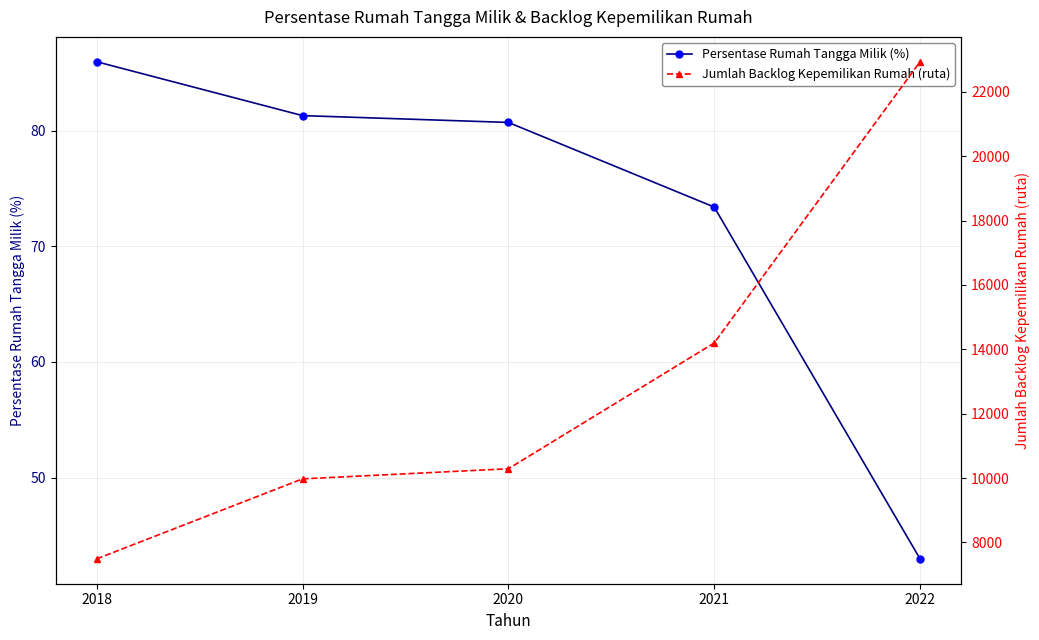

How many data points in Persentase Rumah Tangga Milik (%) are less than 80?

2